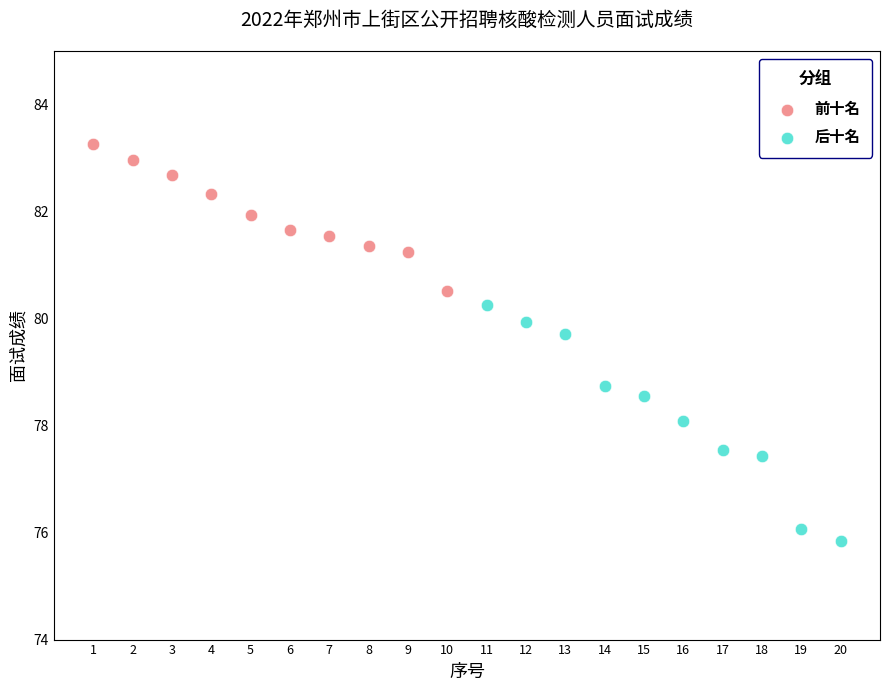

Which series has the widest spread of Y values?

后十名